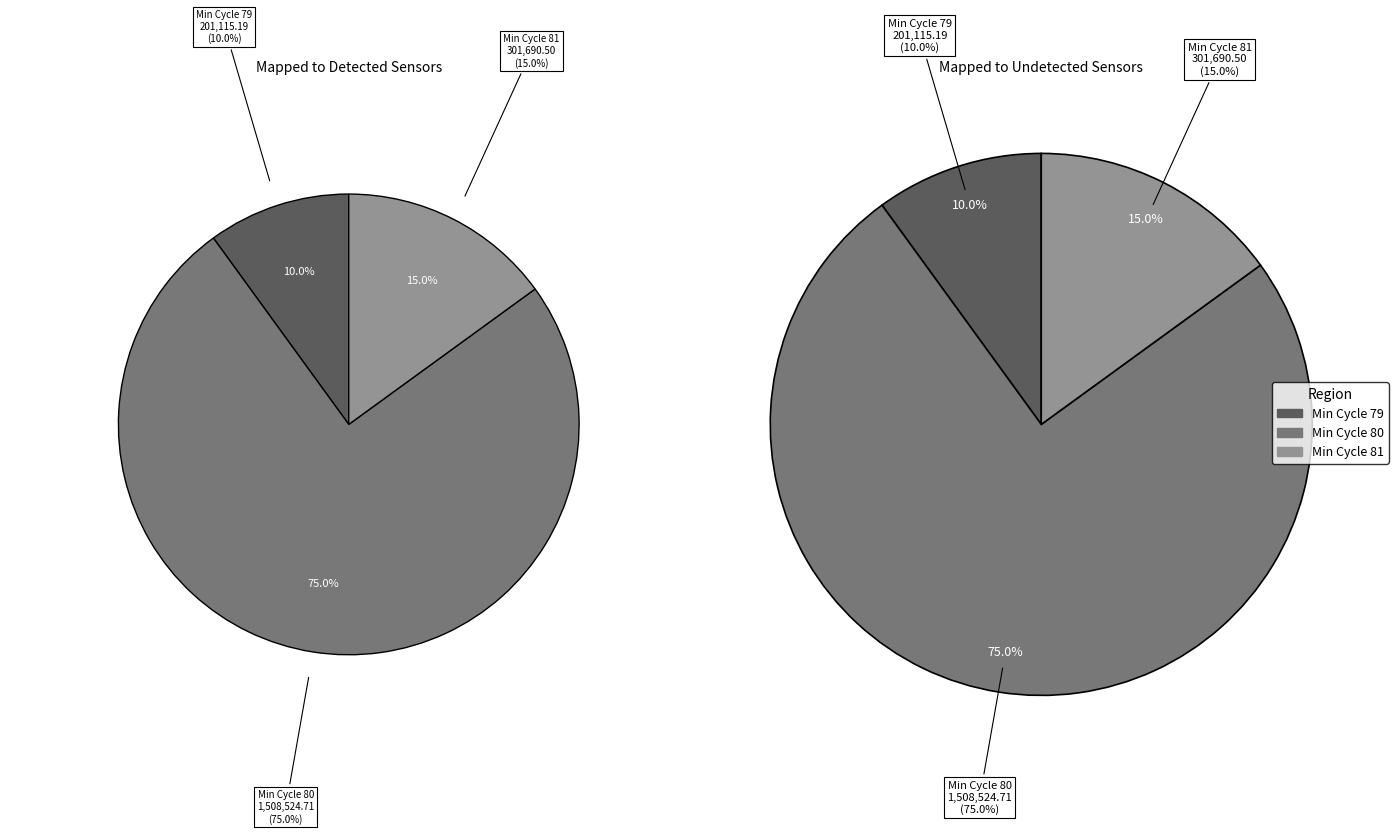

Is it true that 80 is 1% of the pie?

False